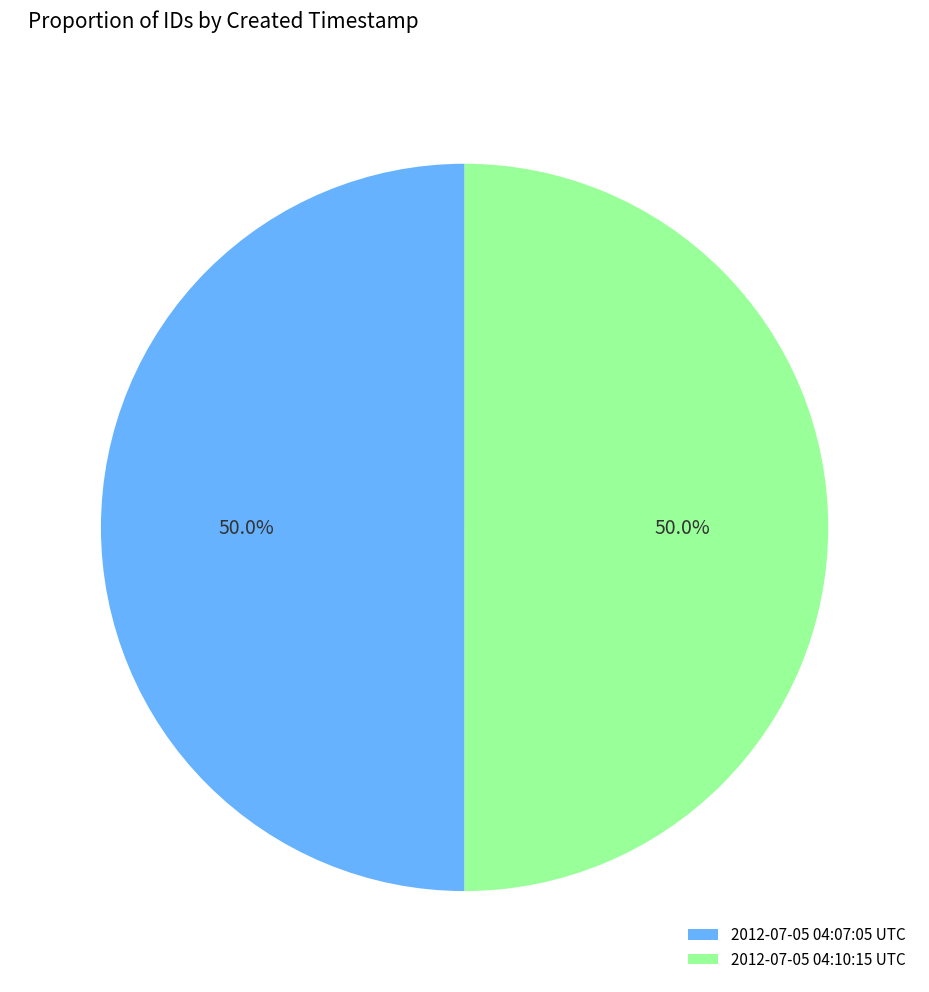

Approximately how many times larger is the value at 2012-07-05 04:07:05 UTC compared to 2012-07-05 04:10:15 UTC?

1.0